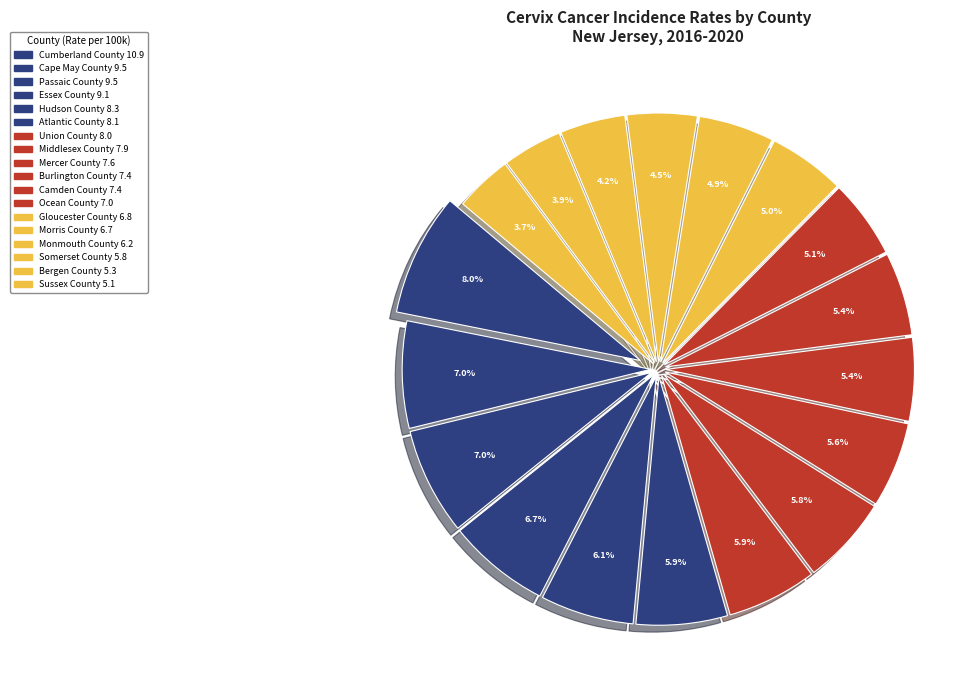

How many slices are in this pie chart?

18